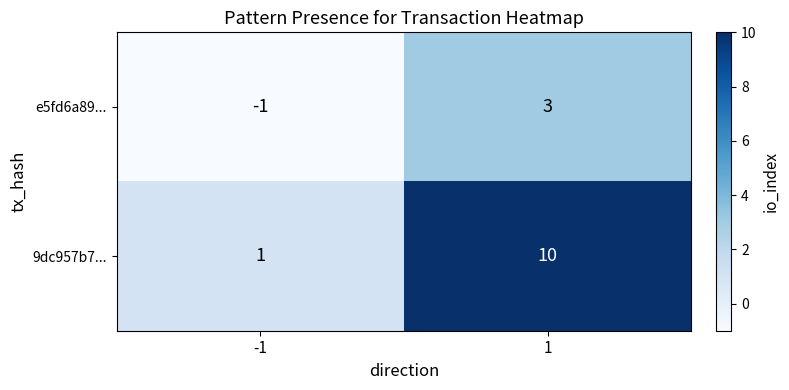

Which series has the largest range (max minus min)?

9dc957b7...